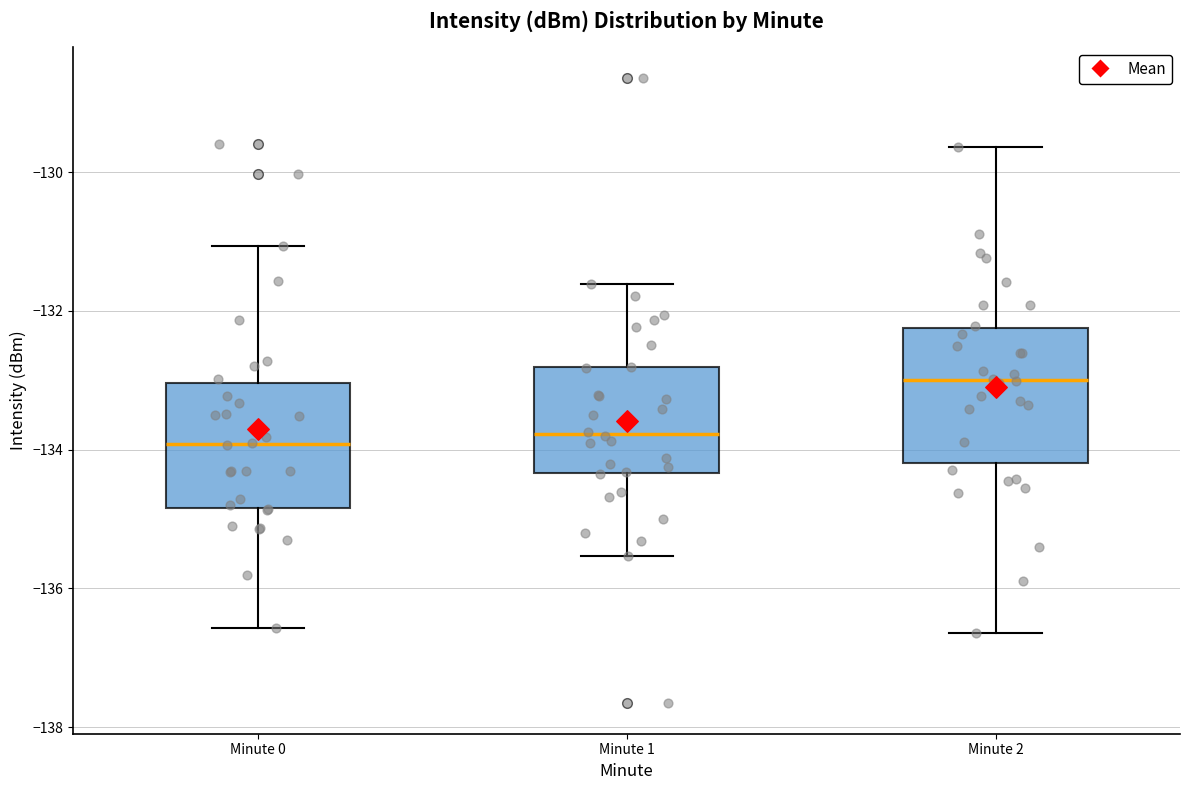

Reading left to right, transcribe this box plot: for each box, give where its median line is, the range the box spans, and where its two whiskers end, as read against the y-axis. The values are not printed on the chart, so give them approximately, as read against the axis.

Minute 0: median -134.0, box -134.8 to -133.0, whiskers -136.6 to -131.0
Minute 1: median -133.8, box -134.4 to -132.8, whiskers -135.6 to -131.6
Minute 2: median -133.0, box -134.2 to -132.2, whiskers -136.6 to -129.6